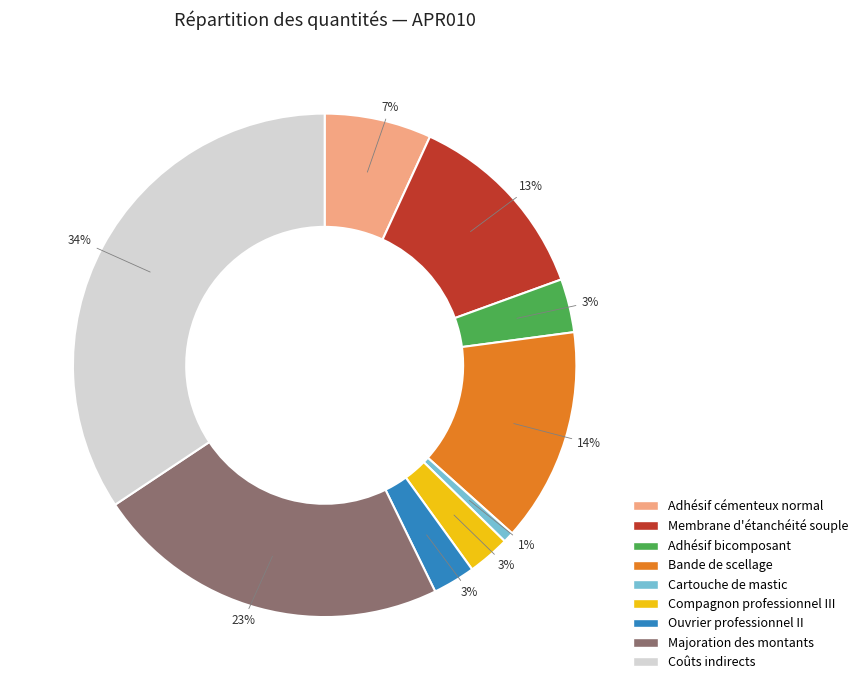

What is the ratio of the value at Membrane d'étanchéité souple to the value at Coûts indirects?

0.4